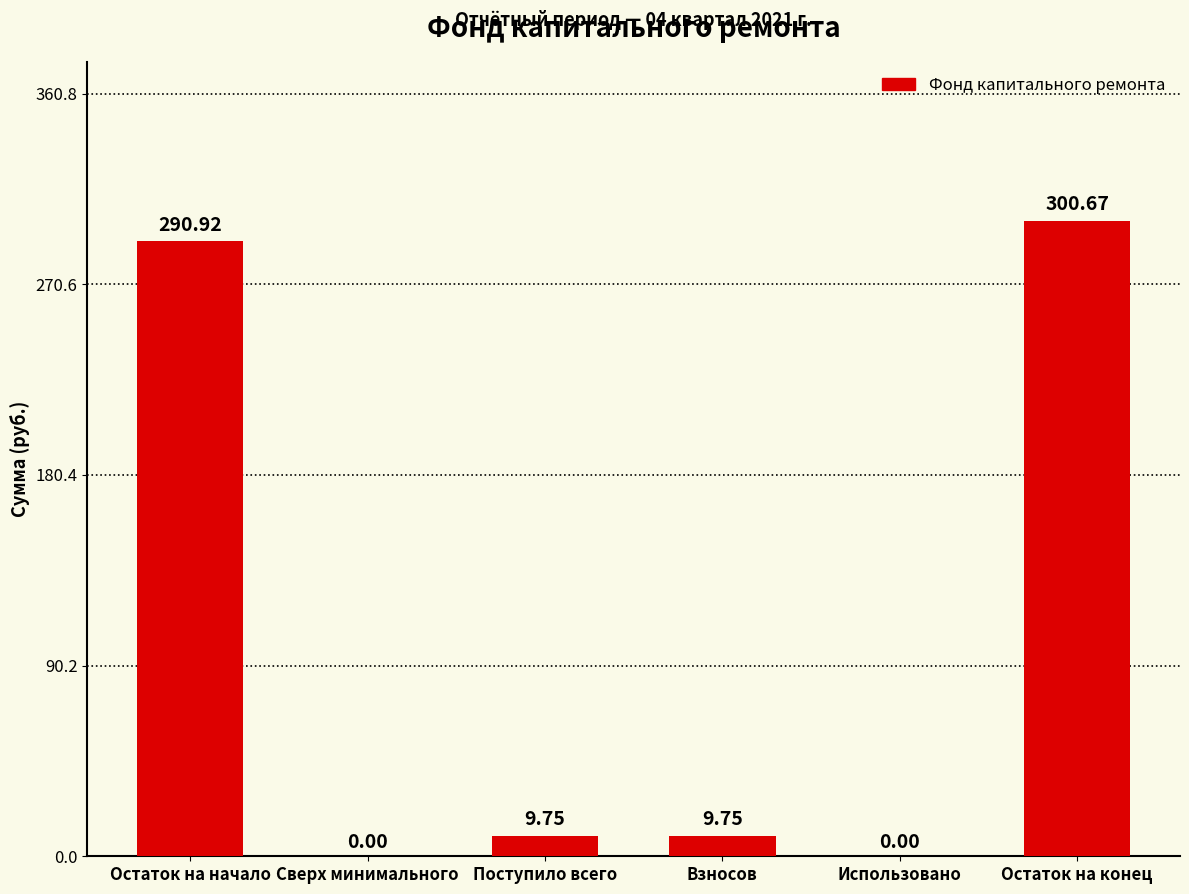

What is the greatest value displayed?

300.7